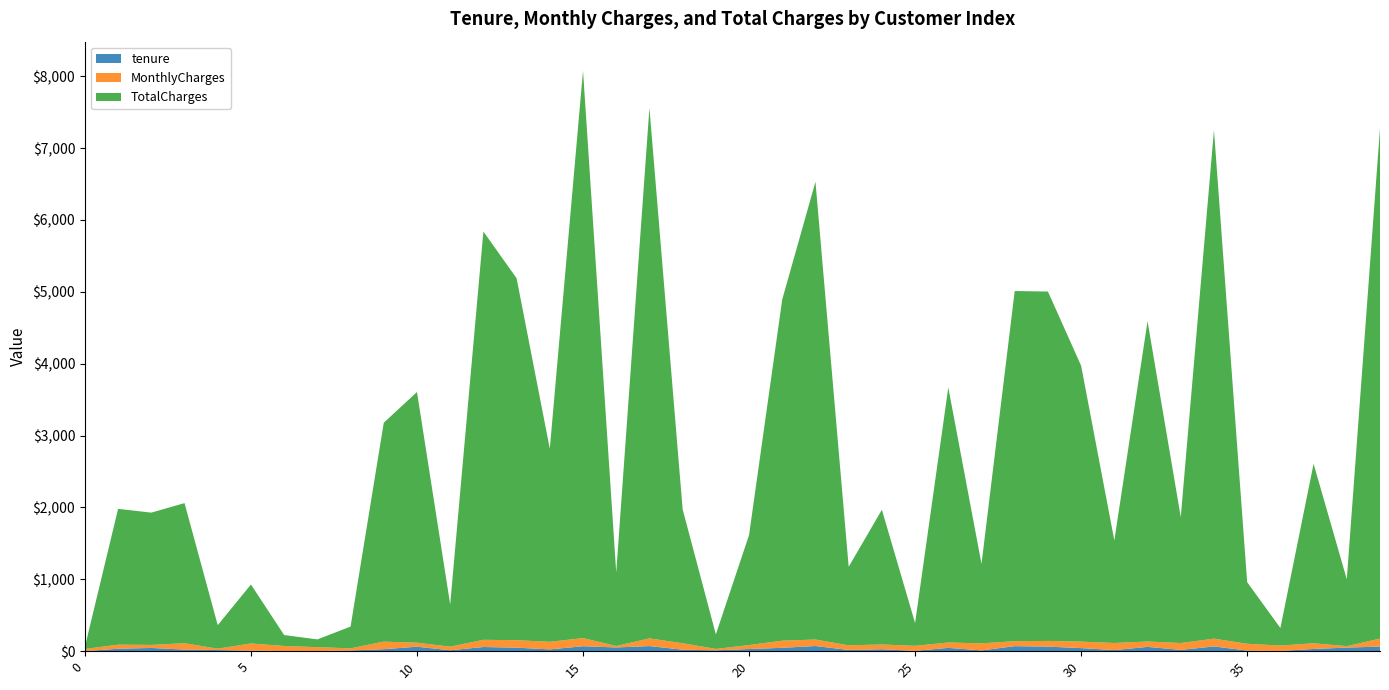

Reading left to right, list all the values displayed in this chart.

tenure: 0=1.0	1=34.0	2=45.0	3=22.0	4=16.0	5=8.0	6=2.0	7=2.0	8=10.0	9=28.0	10=62.0	11=13.0	12=58.0	13=49.0	14=25.0	15=69.0	16=52.0	17=71.0	18=21.0	19=12.0	20=30.0	21=47.0	22=72.0	23=17.0	24=27.0	25=5.0	26=46.0	27=11.0	28=70.0	29=63.0	30=43.0	31=15.0	32=60.0	33=18.0	34=66.0	35=9.0	36=3.0	37=31.0	38=50.0	39=64.0
MonthlyCharges: 0=29.9	1=57.0	2=42.3	3=89.1	4=18.9	5=99.7	6=70.7	7=53.9	8=29.8	9=104.8	10=56.1	11=50.0	12=100.3	13=103.7	14=105.5	15=113.2	16=20.6	17=106.7	18=90.0	19=19.8	20=55.3	21=99.3	22=90.2	23=64.7	24=66.2	25=69.7	26=74.8	27=97.8	28=69.2	29=79.8	30=90.2	31=99.1	32=74.8	33=95.5	34=108.5	35=94.4	36=75.3	37=79.2	38=20.1	39=111.6
TotalCharges: 0=29.9	1=1889.5	2=1840.8	3=1949.4	4=326.8	5=820.5	6=151.7	7=108.2	8=301.9	9=3046.1	10=3487.9	11=587.5	12=5681.1	13=5036.3	14=2686.1	15=7895.1	16=1023.0	17=7382.2	18=1862.9	19=202.2	20=1530.6	21=4749.1	22=6369.4	23=1093.1	24=1874.5	25=316.9	26=3548.3	27=1105.4	28=4872.4	29=4861.4	30=3838.8	31=1426.4	32=4456.4	33=1752.5	34=7076.4	35=857.2	36=244.1	37=2497.2	38=930.9	39=7099.0